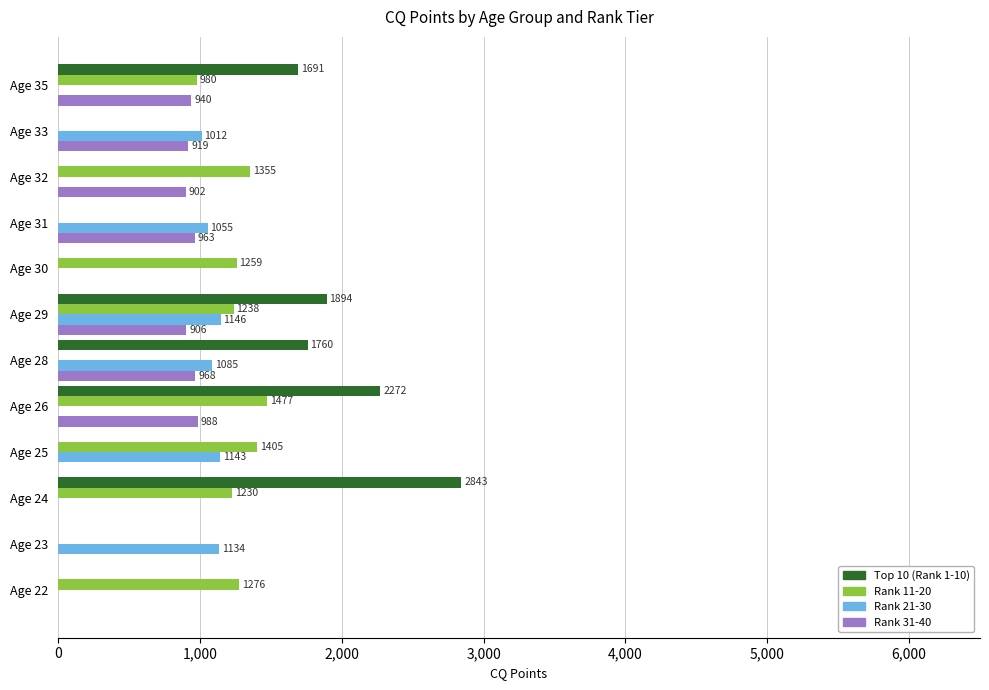

What are all the series names shown in the legend?

Top 10 (Rank 1-10), Rank 11-20, Rank 21-30, Rank 31-40